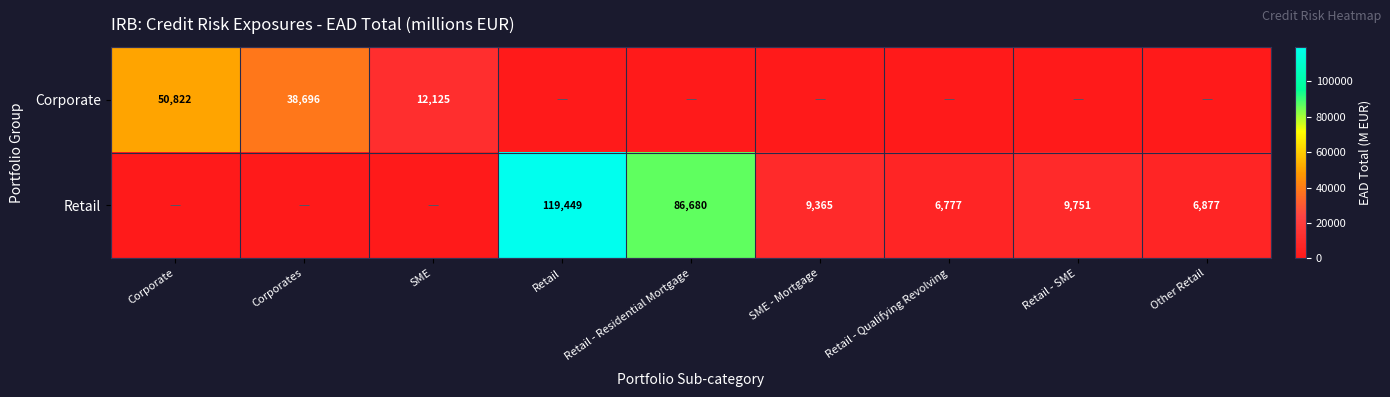

The Corporate series shows 3140 at SME. True or false?

False